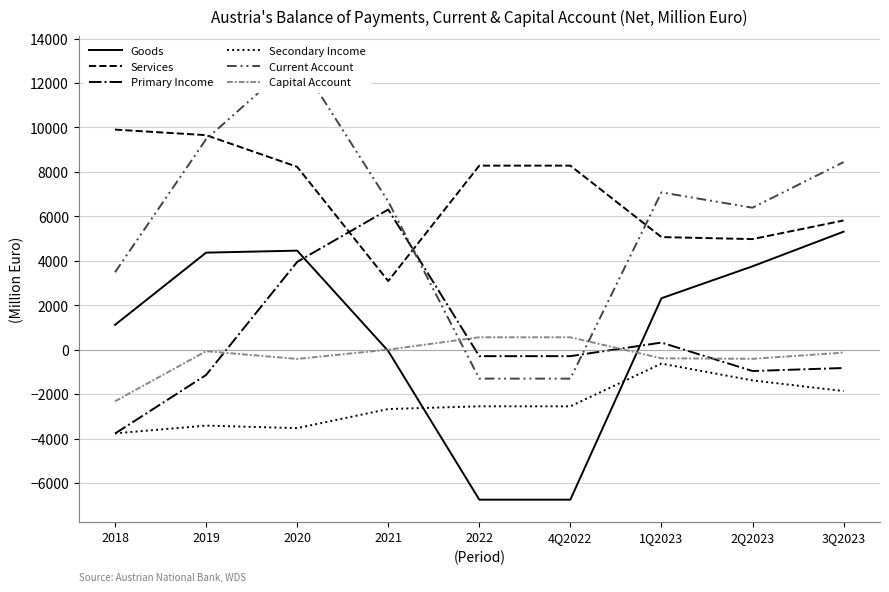

What is the label of the 5th point from the left?

2022